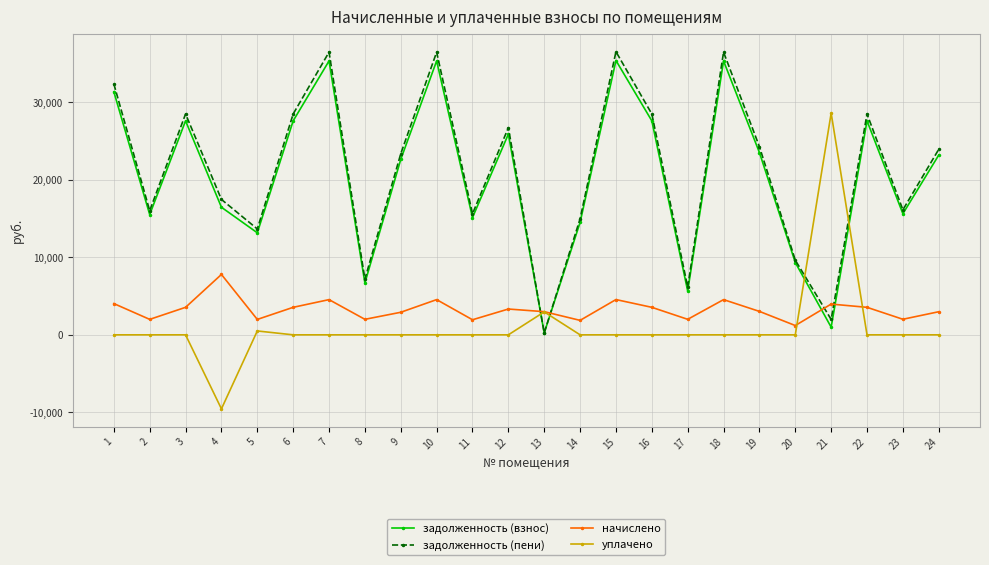

Between 15 and 17, which series saw the biggest shift?

задолженность (пени)